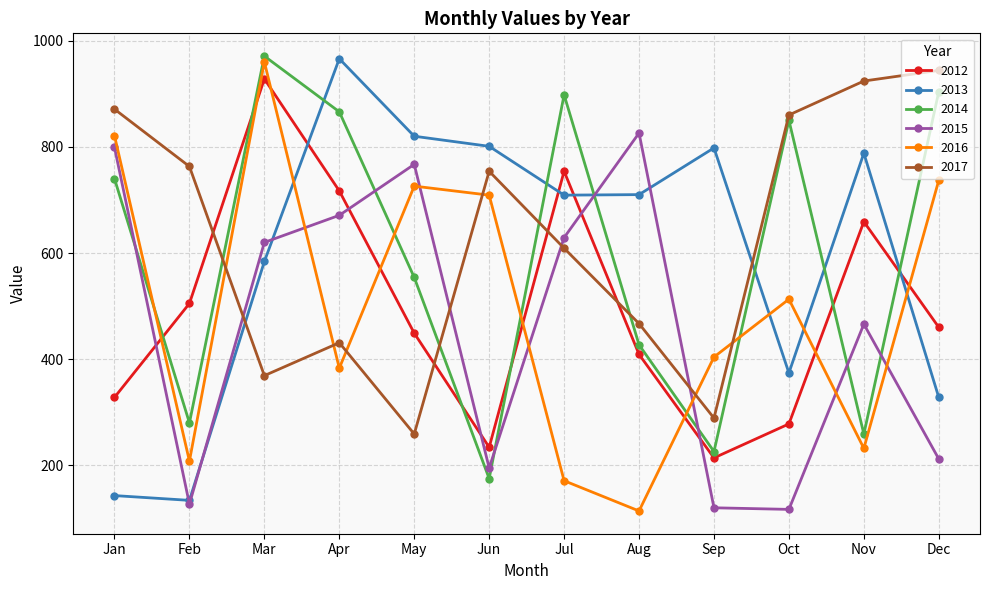

What is the minimum value for 2015?

117